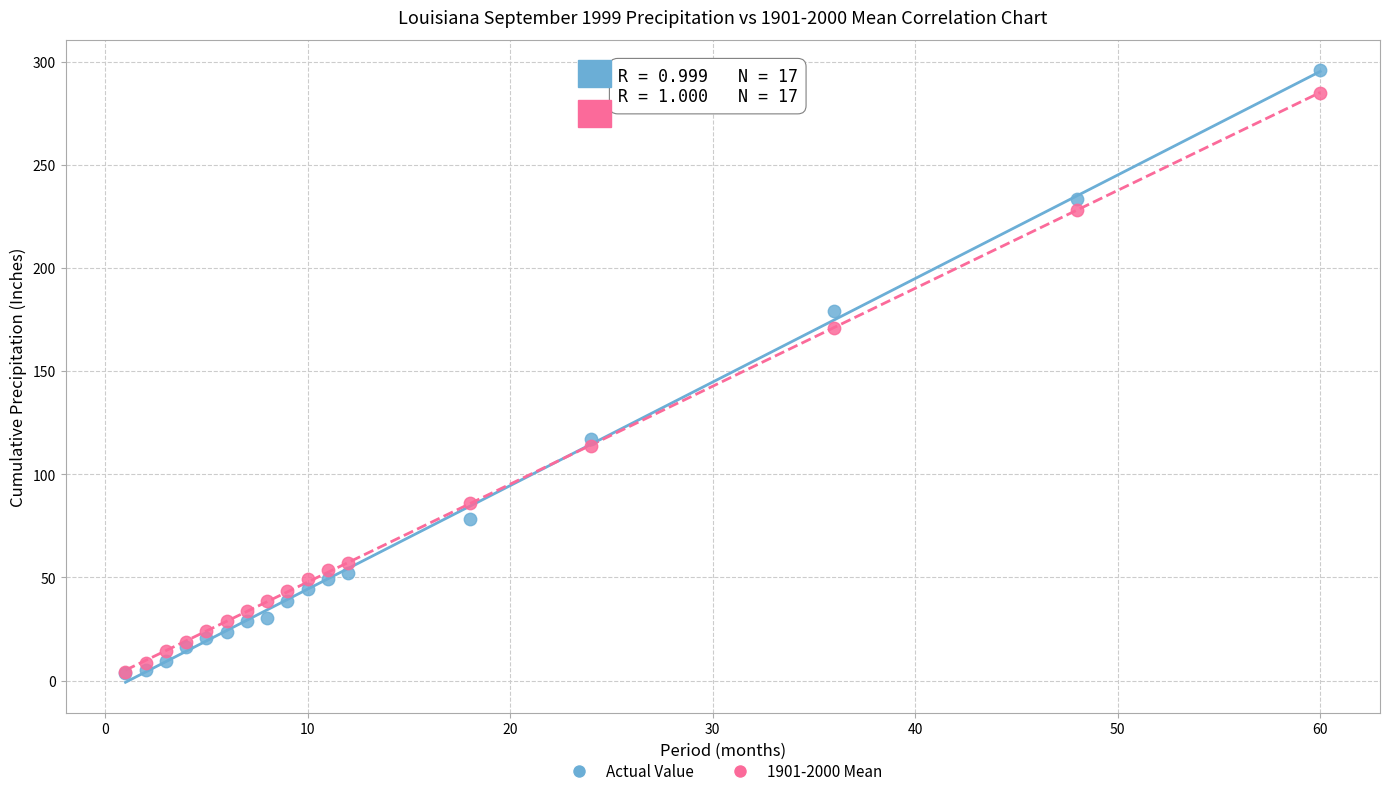

Across all series, what Y value is closest to 149?

171.0